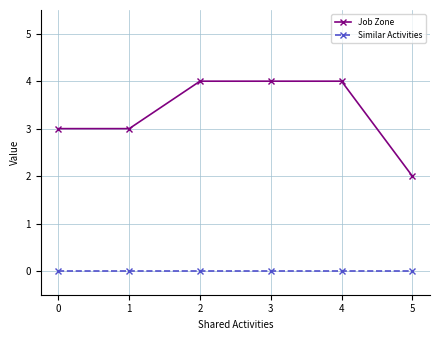

What is the average value of the Job Zone series?

3